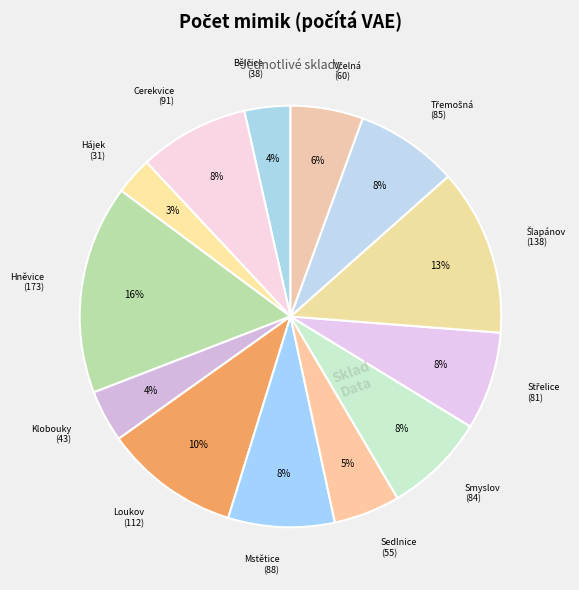

The Klobouky slice represents 13% of the pie. True or false?

False